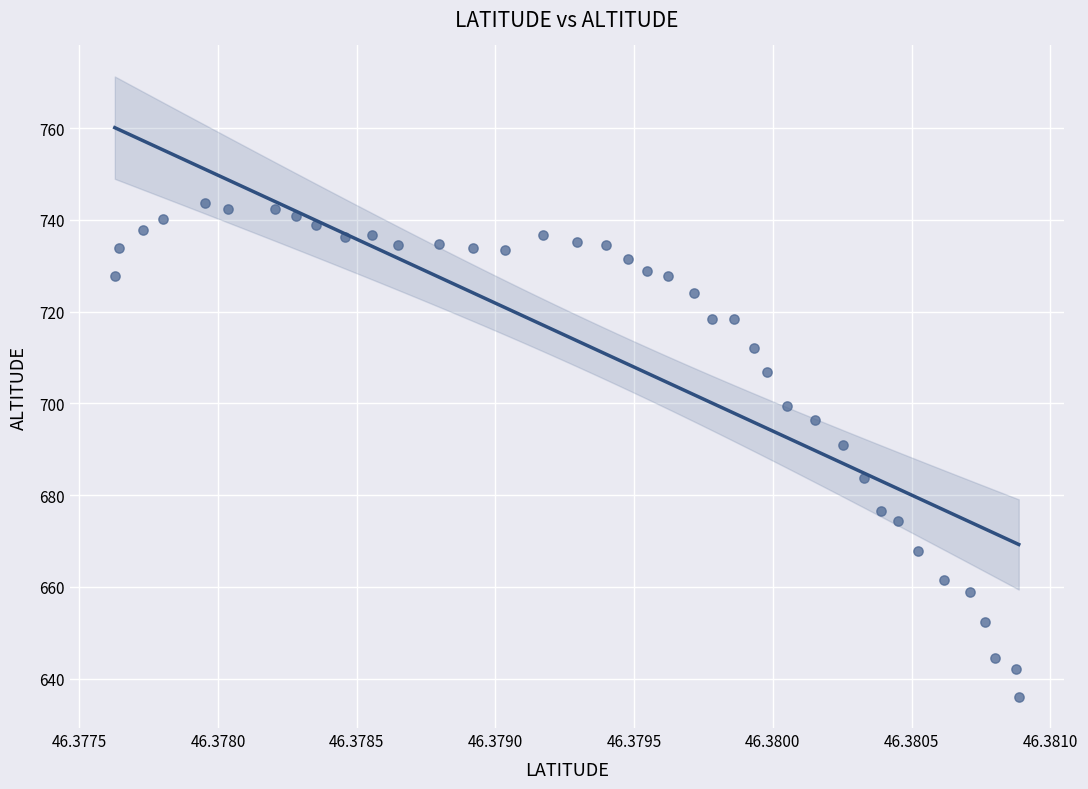

What is the range of Y values (max minus min)?

107.7